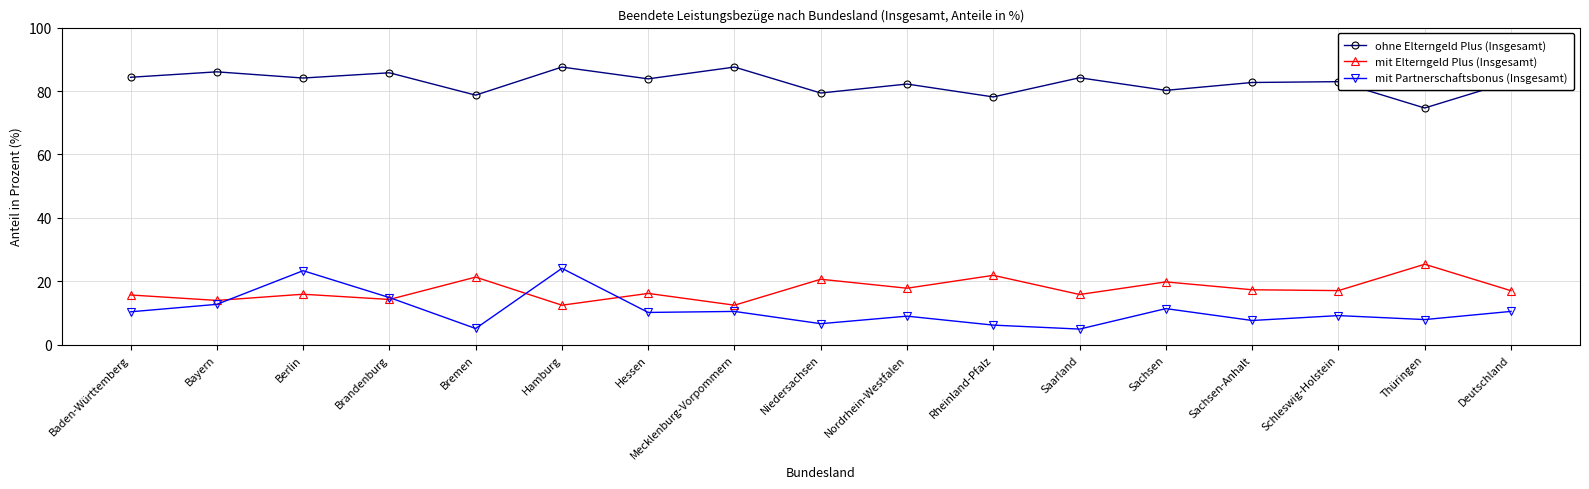

The mit Elterngeld Plus (Insgesamt) series shows 21.9 at Rheinland-Pfalz. True or false?

True